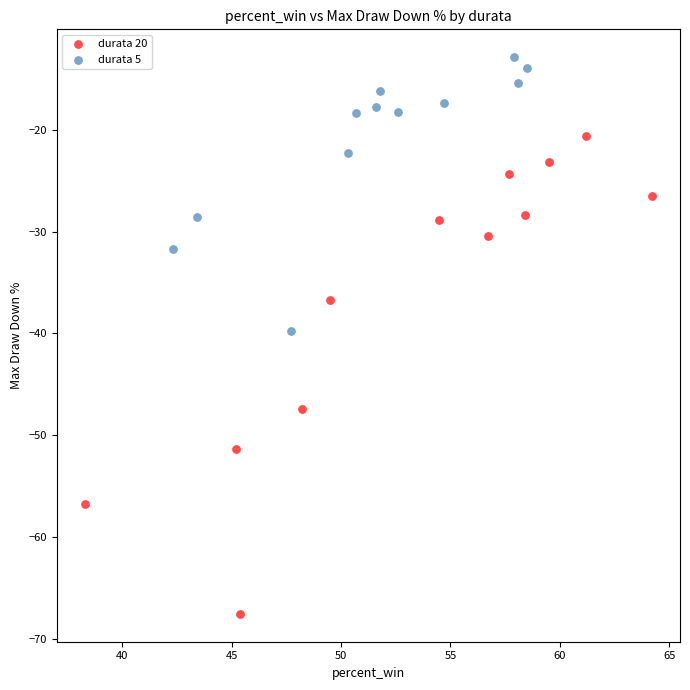

Which series has the widest spread of Y values?

durata 20